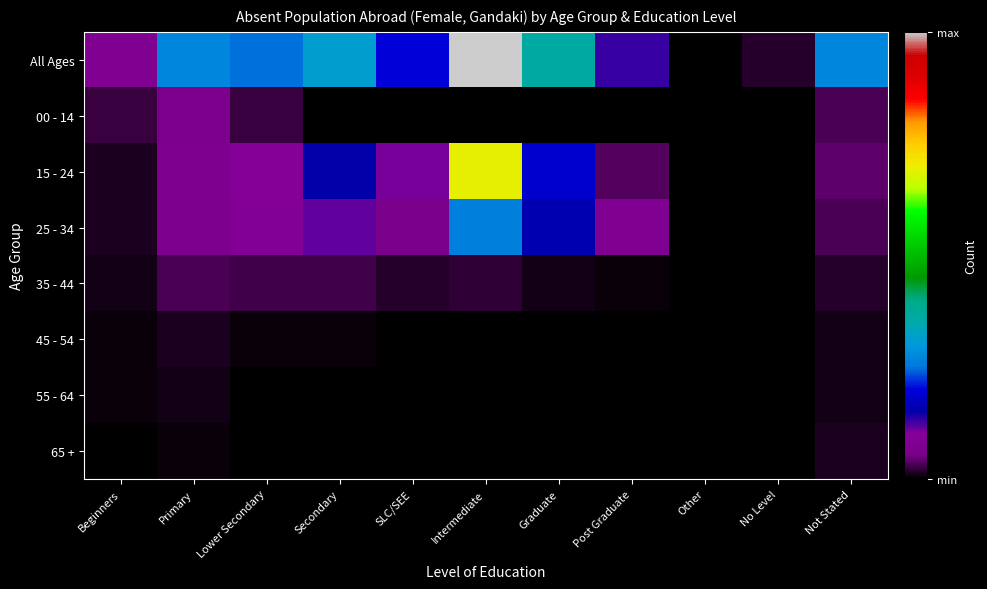

Which series has the widest spread of values?

All Ages